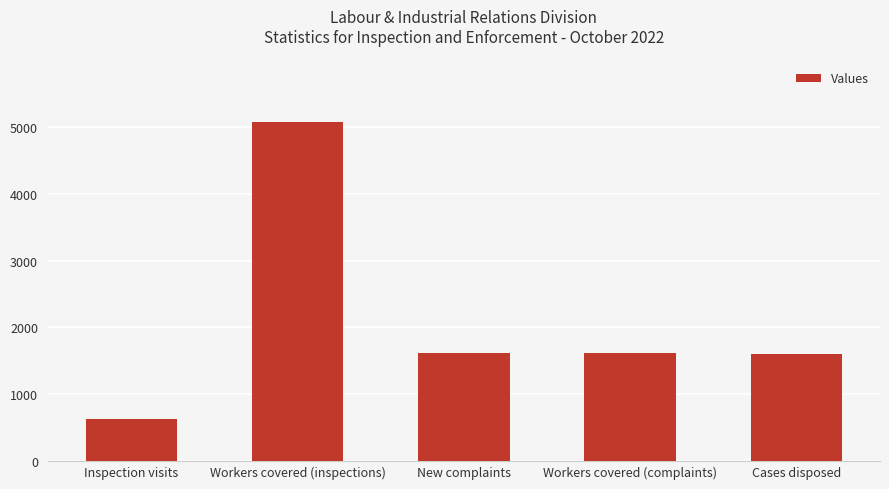

What is the change in value from Workers covered (complaints) to Cases disposed?

-15